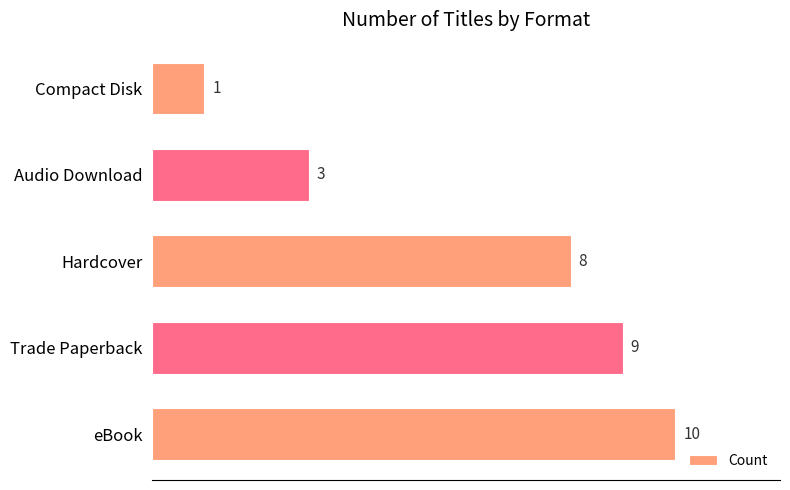

Rank the categories by value from highest to lowest.

eBook, Trade Paperback, Hardcover, Audio Download, Compact Disk